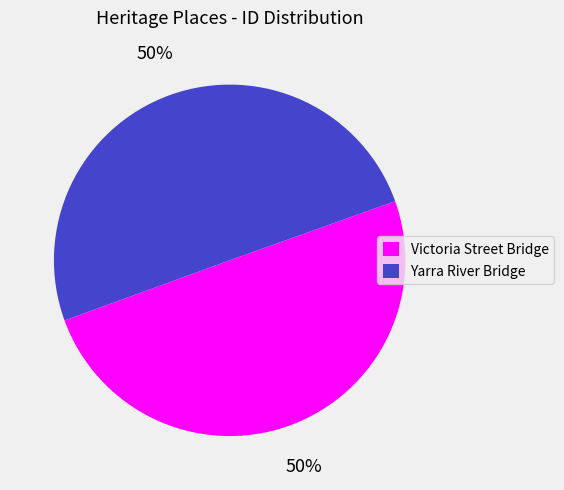

To the nearest percent, what percentage of the pie is Victoria Street Bridge?

50%